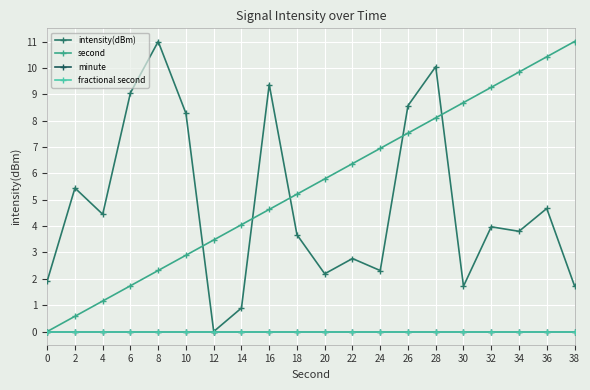

Does the chart have visible grid lines?

Yes